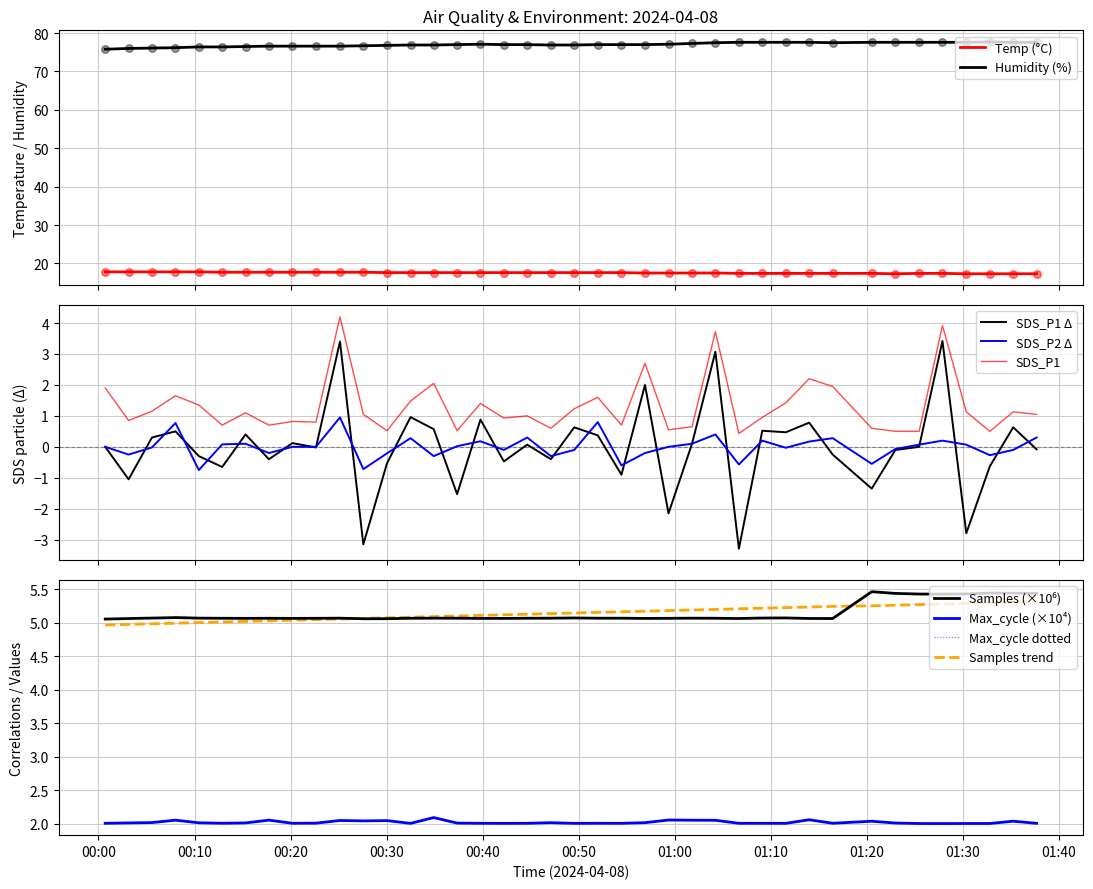

Which series reaches the minimum Y coordinate?

SDS_P1